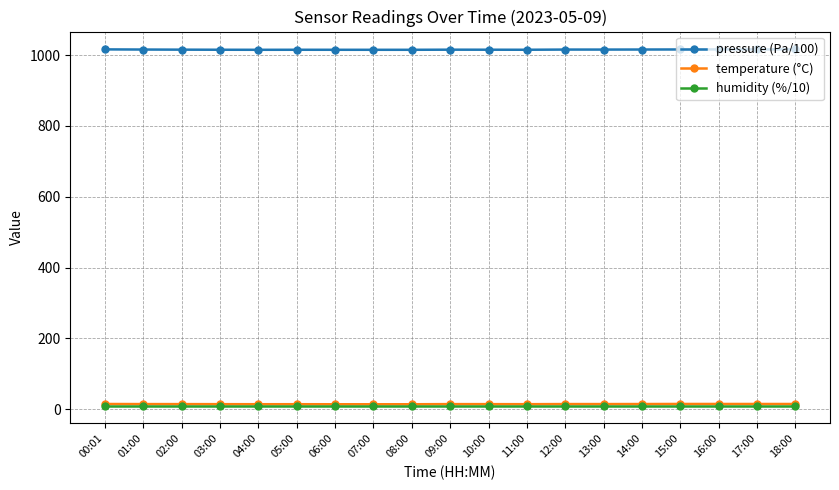

Count the number of data series in this chart.

3